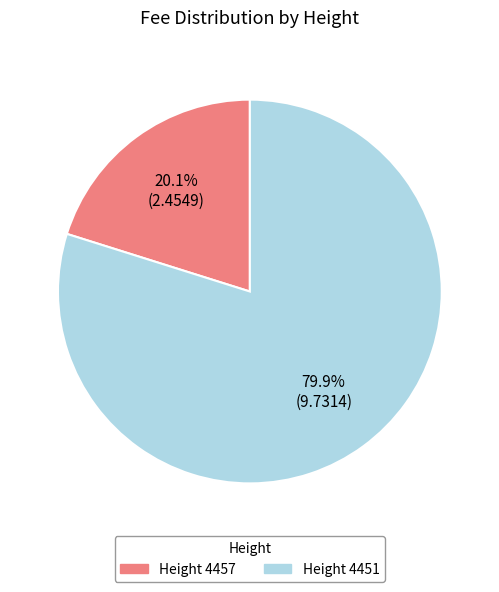

Is there a majority slice in this chart?

Yes